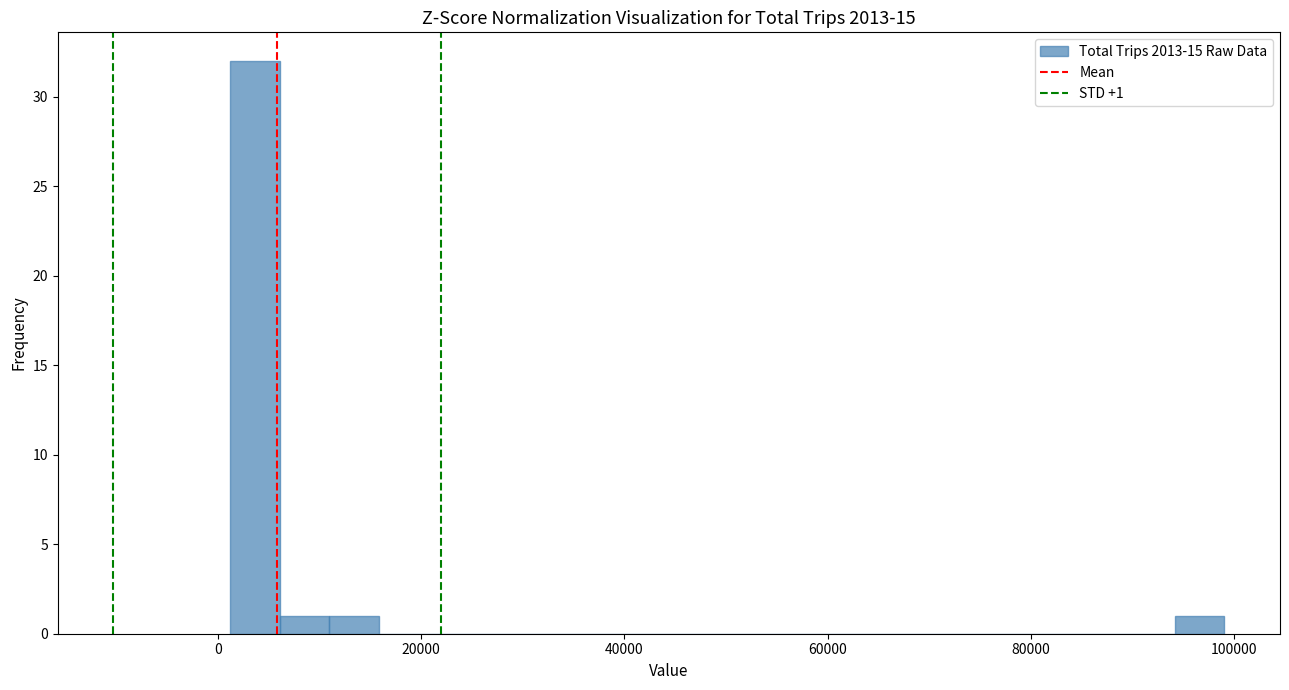

Read against the x-axis, roughly where is the centre of the tallest bar?

4000